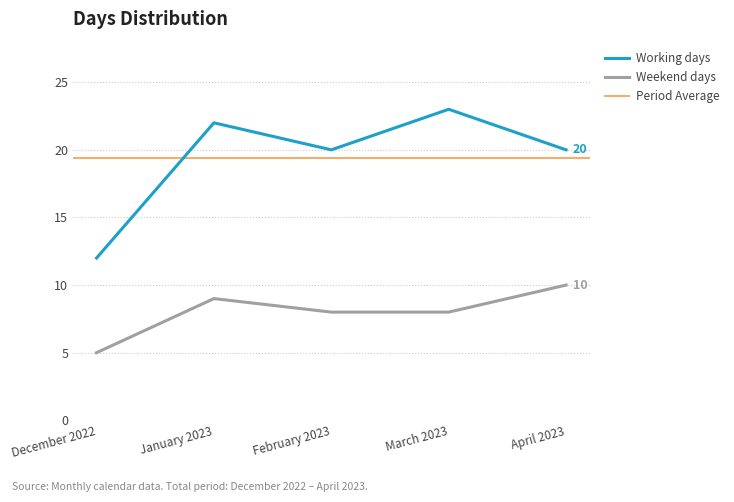

What is the total value across all series at March 2023?

31